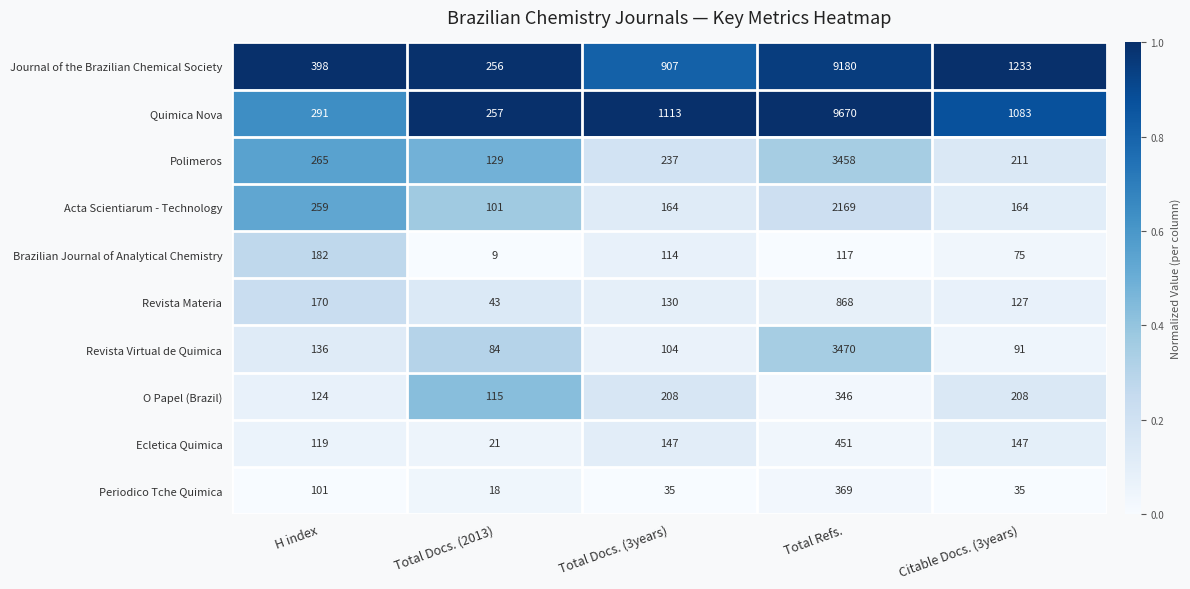

At which label is Polimeros closest to 1793?

H index